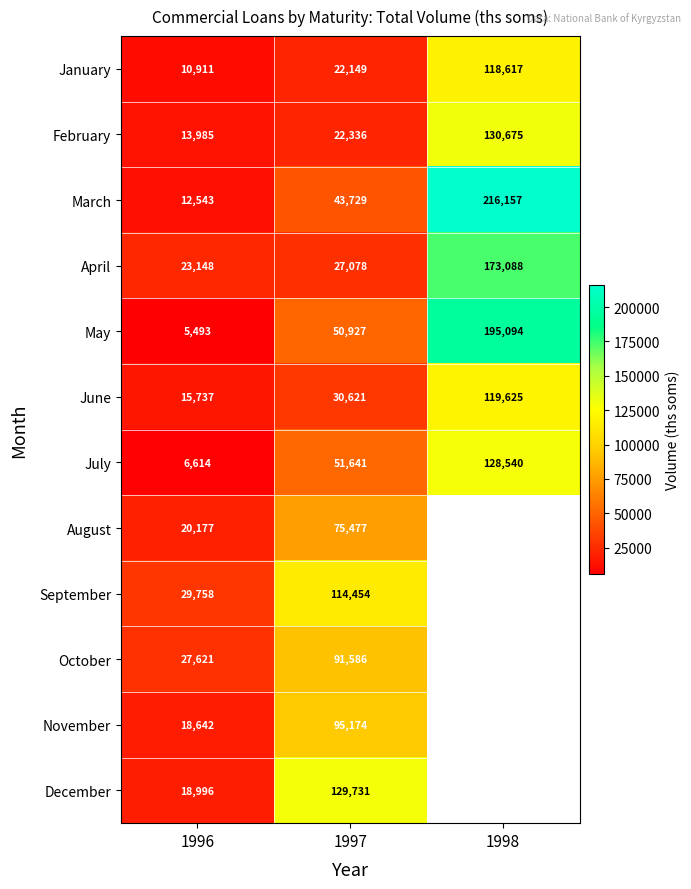

Between 1996 and 1997, which series saw the biggest shift?

December